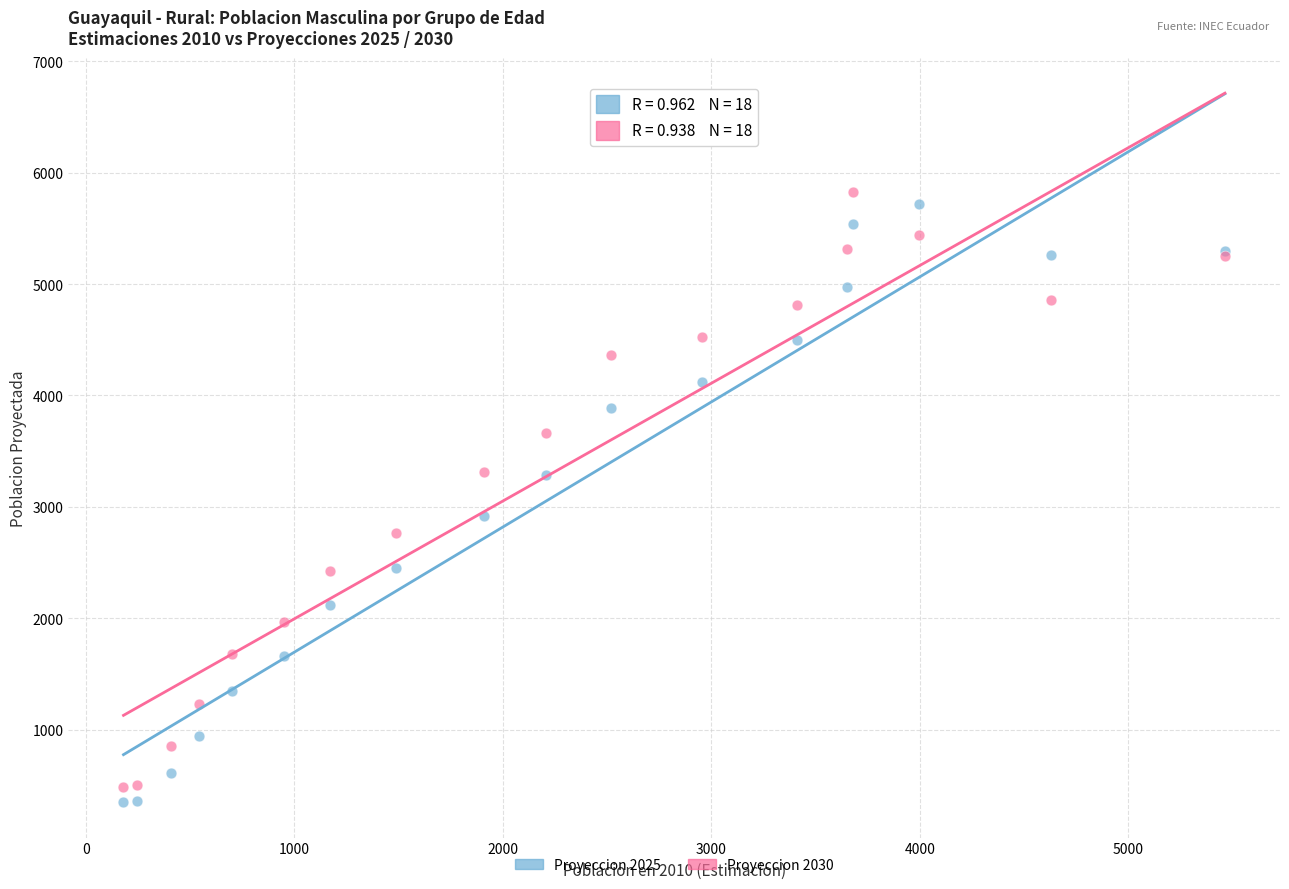

What are all the series names shown in the legend?

Proyeccion 2025, Proyeccion 2030